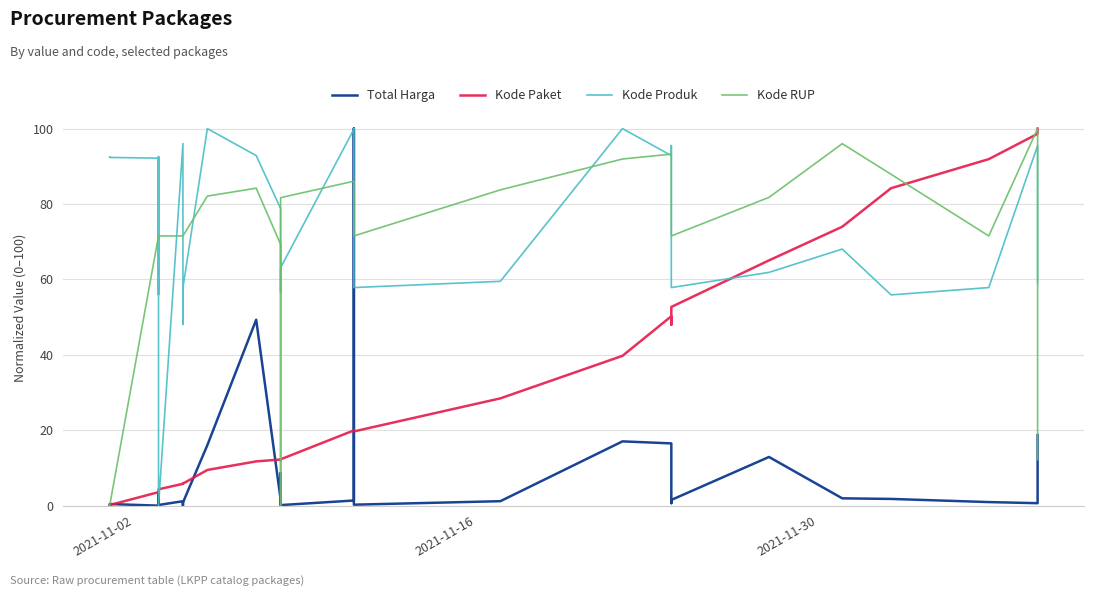

What is the highest value of the Kode RUP series?

100.0